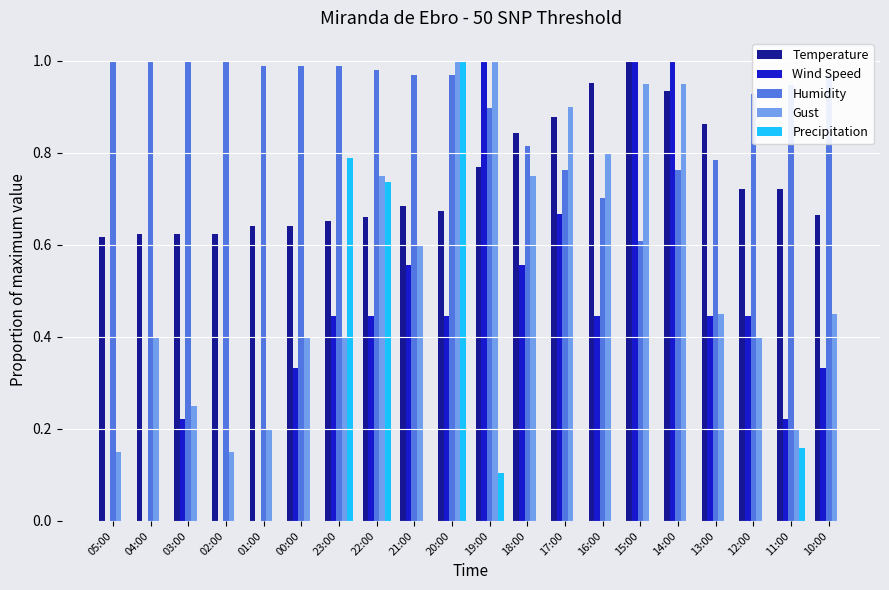

The Gust series shows 0.4 at 04:00. True or false?

True